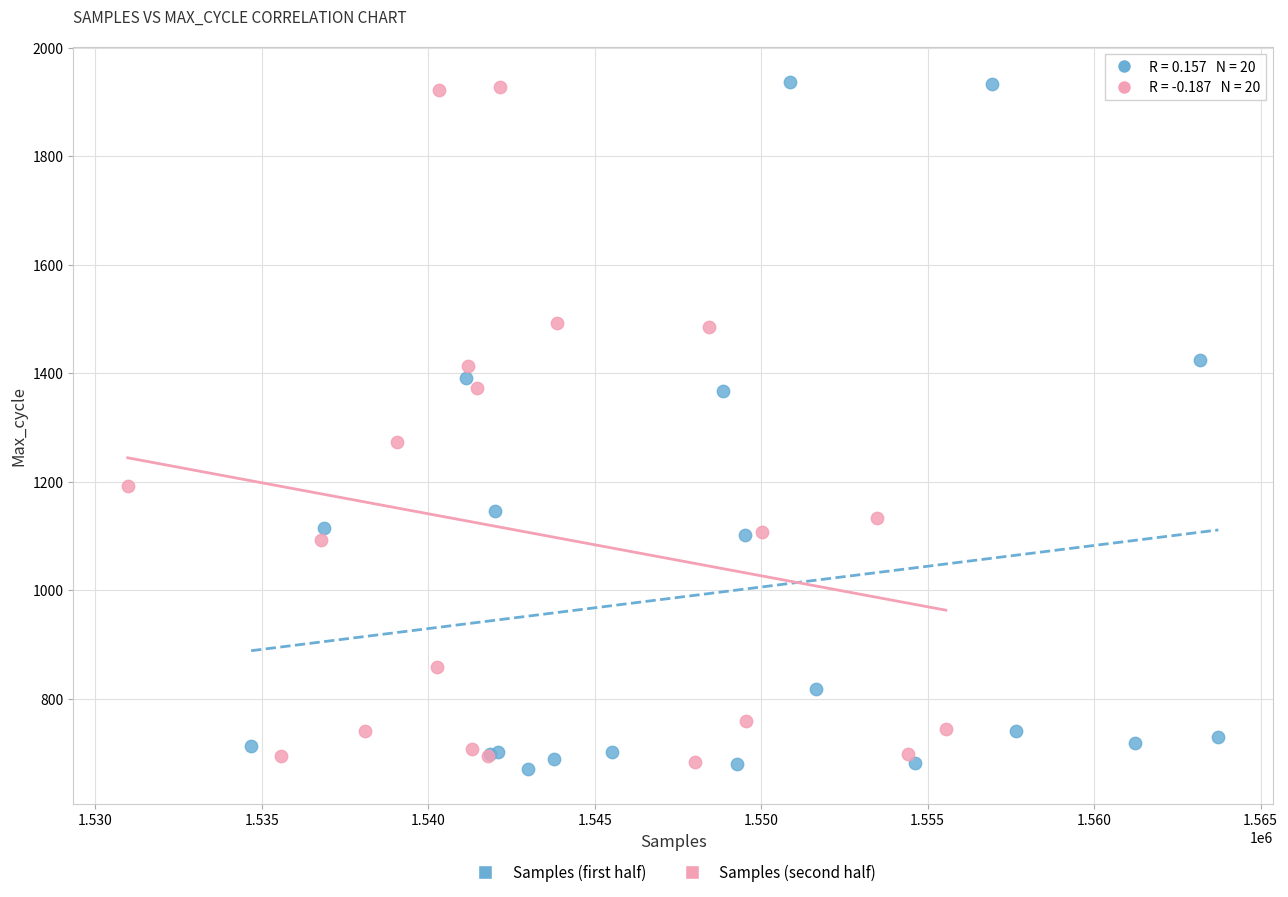

Which series reaches the minimum Y coordinate?

Samples (first half)